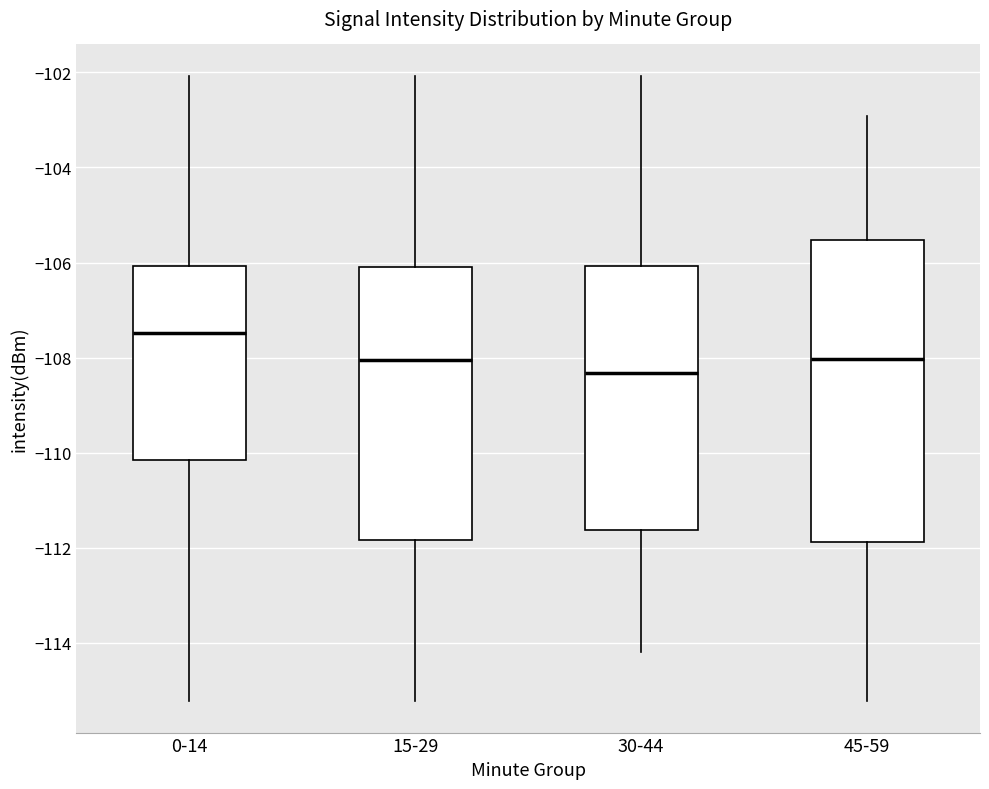

Which box's median line is the highest?

0-14